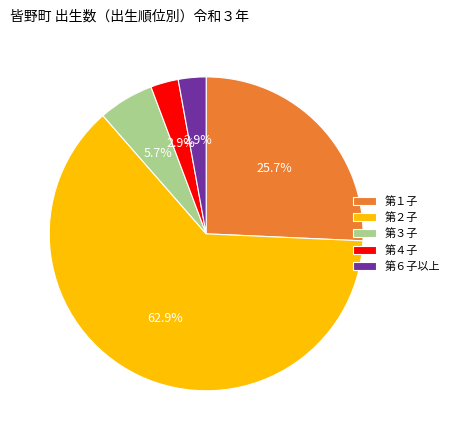

Approximately how many times larger is the value at 第６子以上 compared to 第３子?

0.5